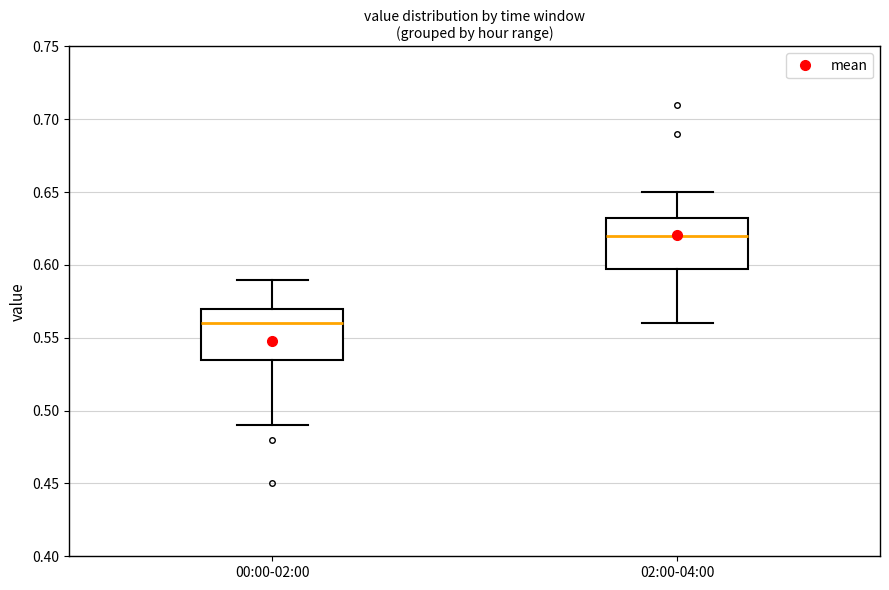

Where does the lower whisker of the box for 02:00-04:00 end on the y-axis? The values are not printed on the chart, so give them approximately, as read against the axis.

0.560